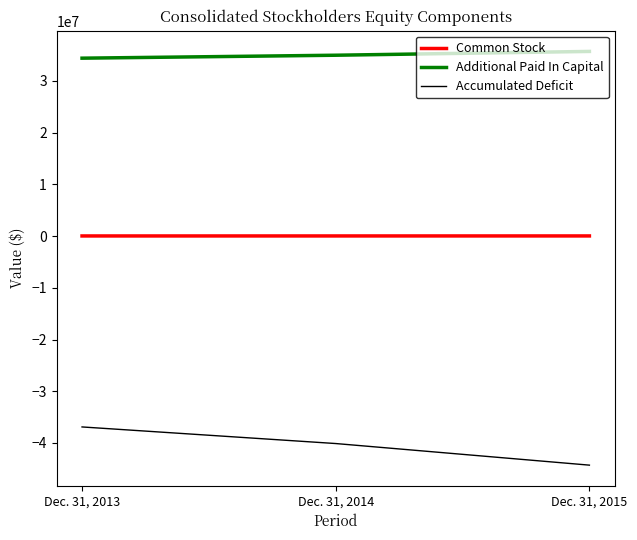

At which label is Common Stock closest to 29392?

Dec. 31, 2014